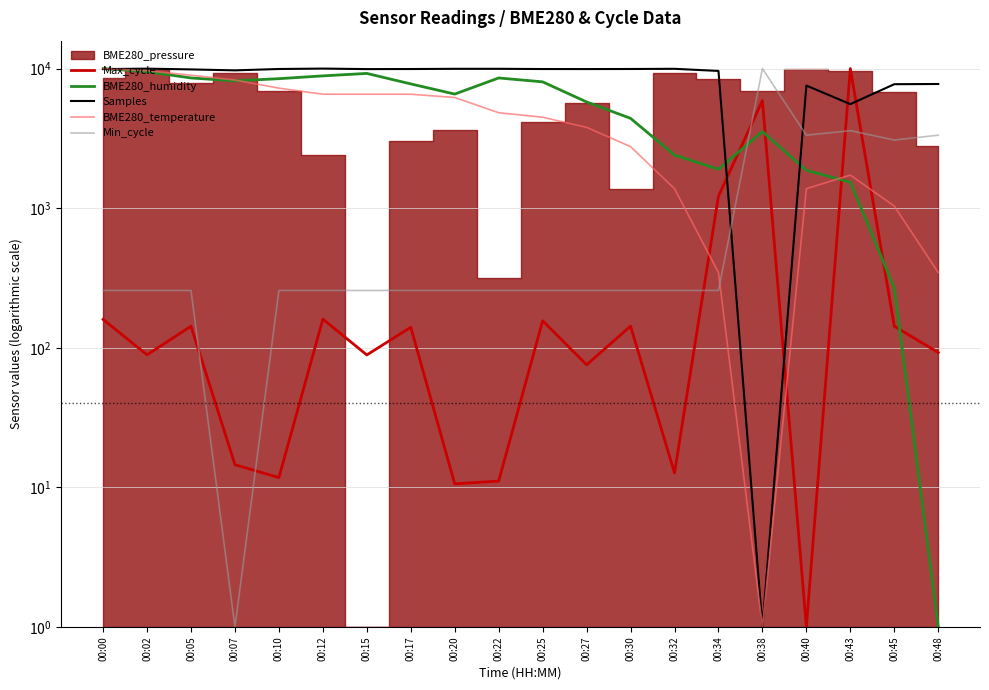

Rank the categories by Max_cycle value from lowest to highest.

00:40, 00:20, 00:22, 00:10, 00:32, 00:07, 00:27, 00:15, 00:02, 00:48, 00:17, 00:45, 00:05, 00:30, 00:25, 00:00, 00:12, 00:34, 00:38, 00:43